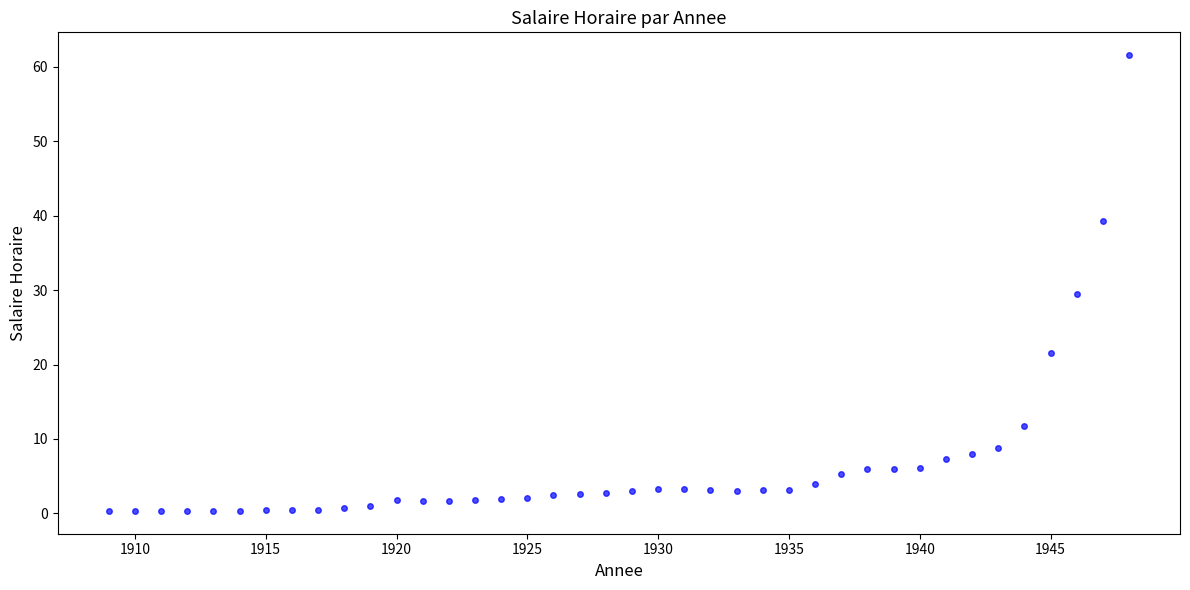

What is the range of X values (max minus min)?

39.0